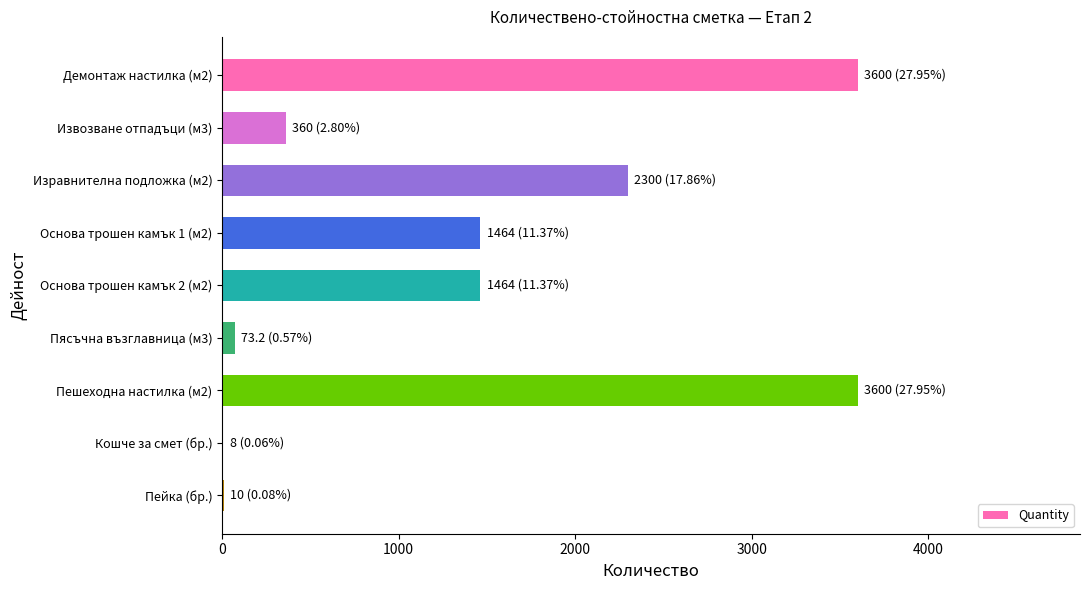

The value at Извозване отпадъци (м3) is 360.0. True or false?

True